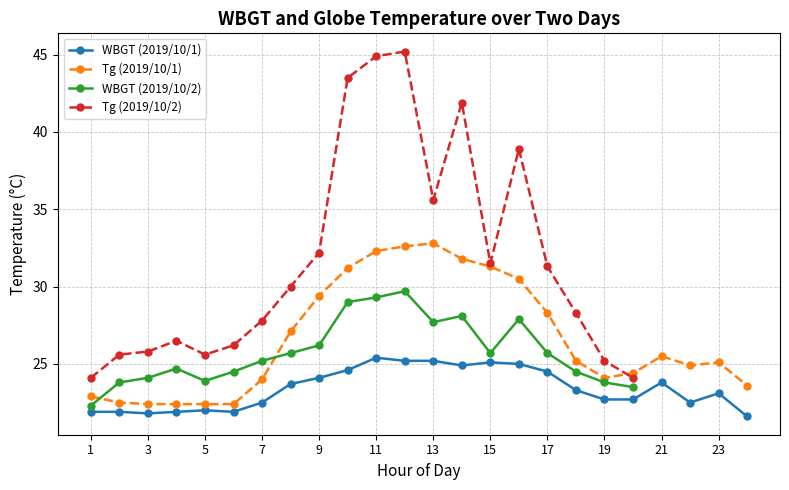

At which category does WBGT reach its first local peak?

10/2 4:00